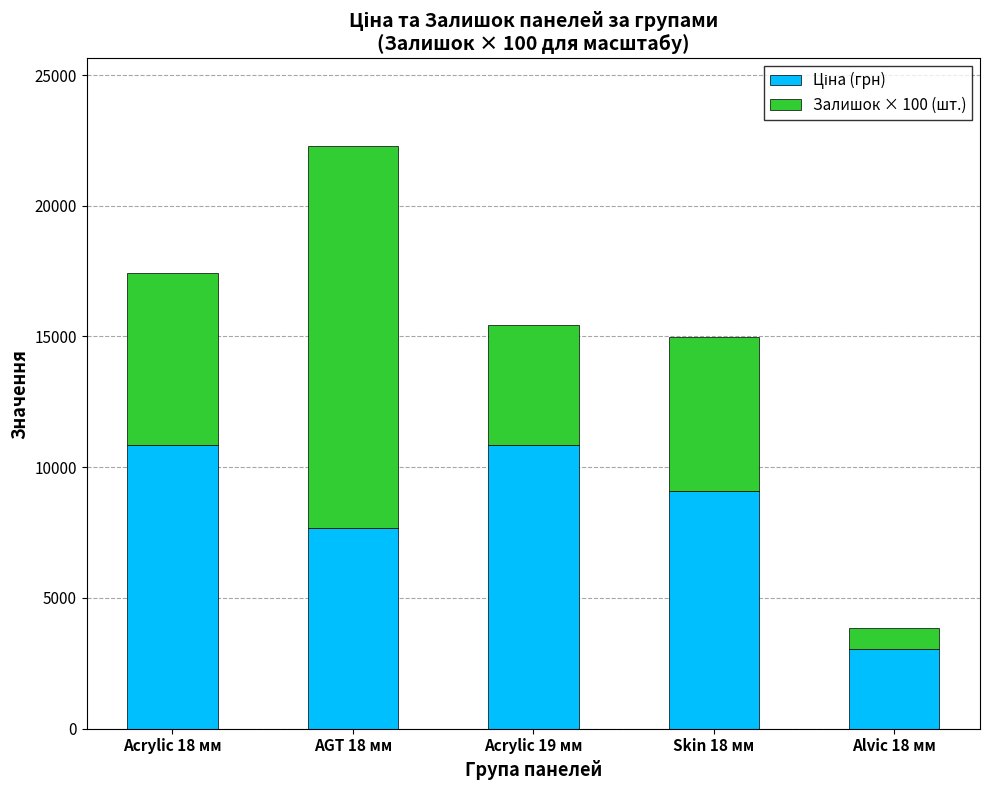

What is the total value across all series at Acrylic 18 мм?

17440.1